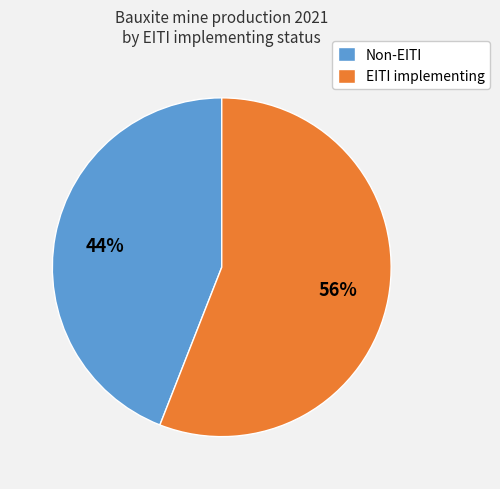

Which slice represents more than half of the pie?

EITI implementing